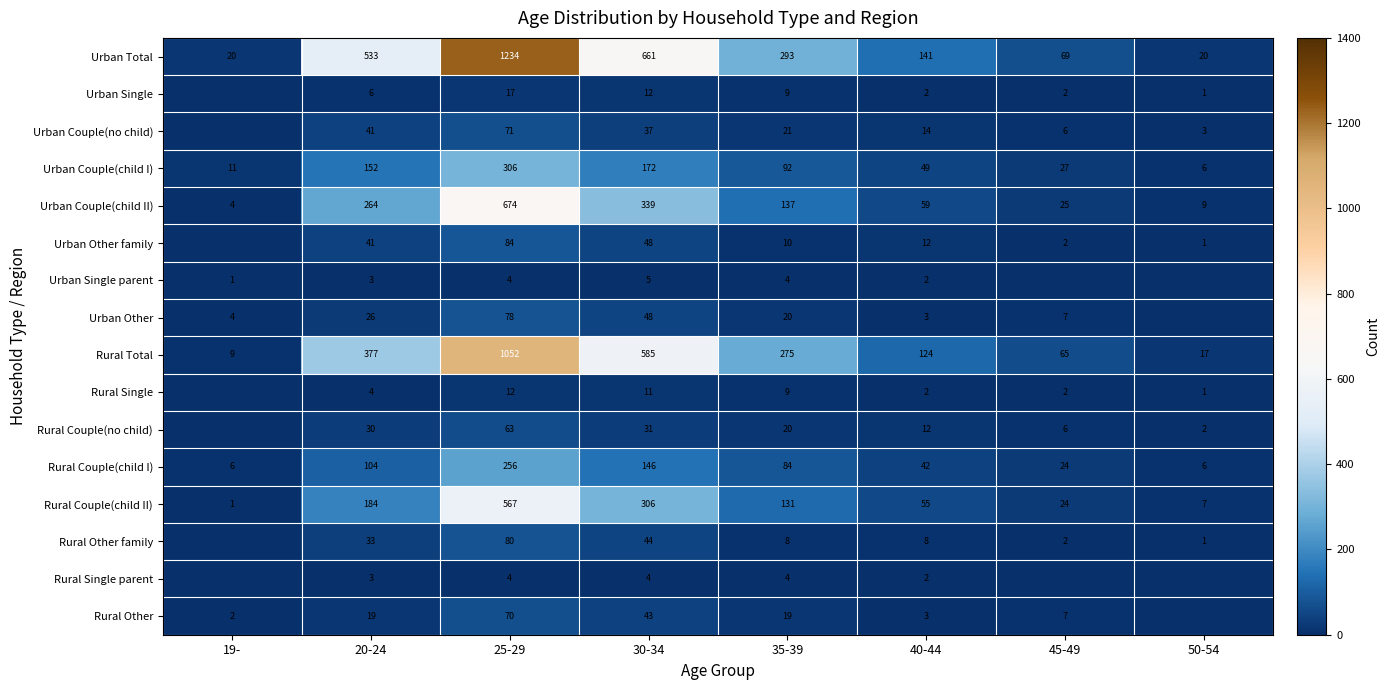

How many values in the Rural Total series are below 275?

4